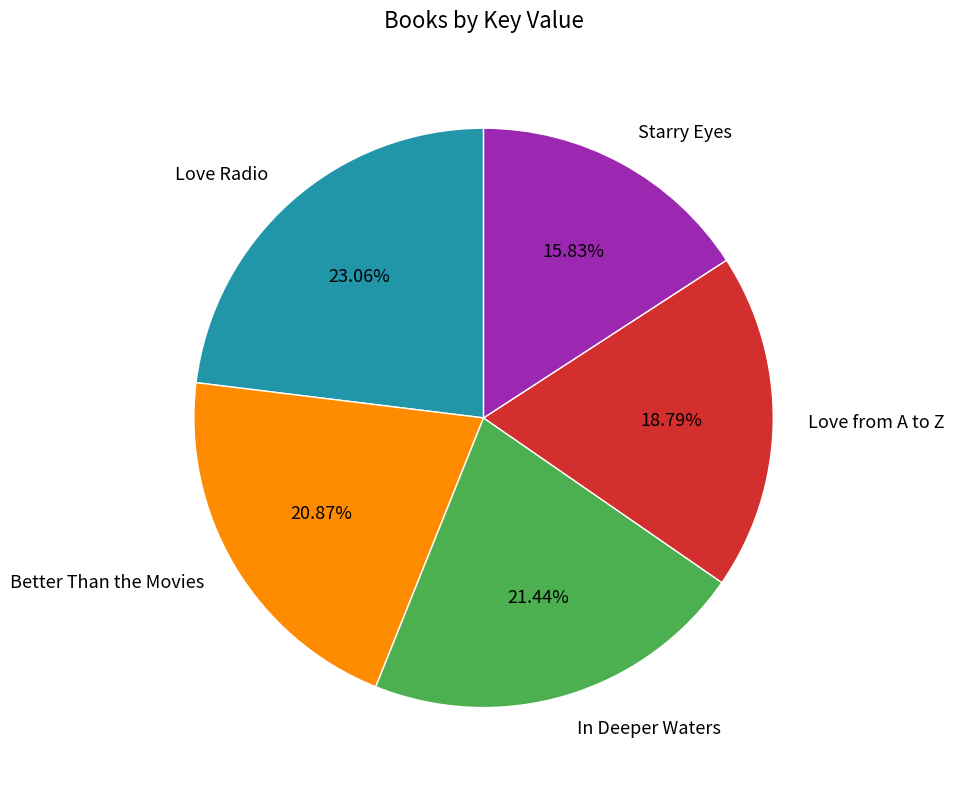

What is the largest slice in the pie chart?

Love Radio